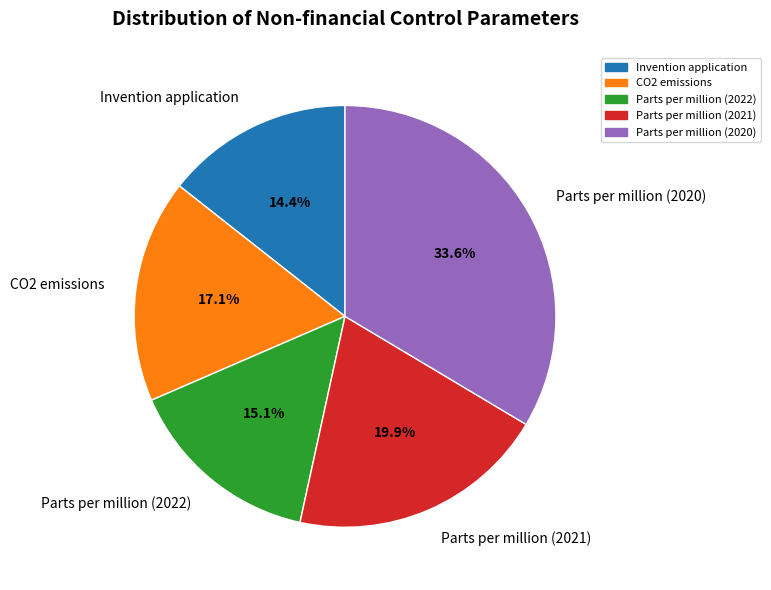

Combined, do Invention application and CO2 emissions account for over 50%?

No